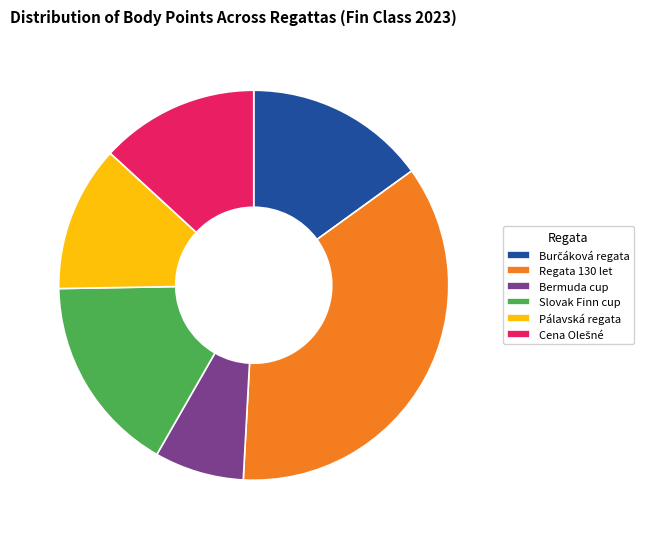

True or false: Slovak Finn cup accounts for 16% of the total.

True